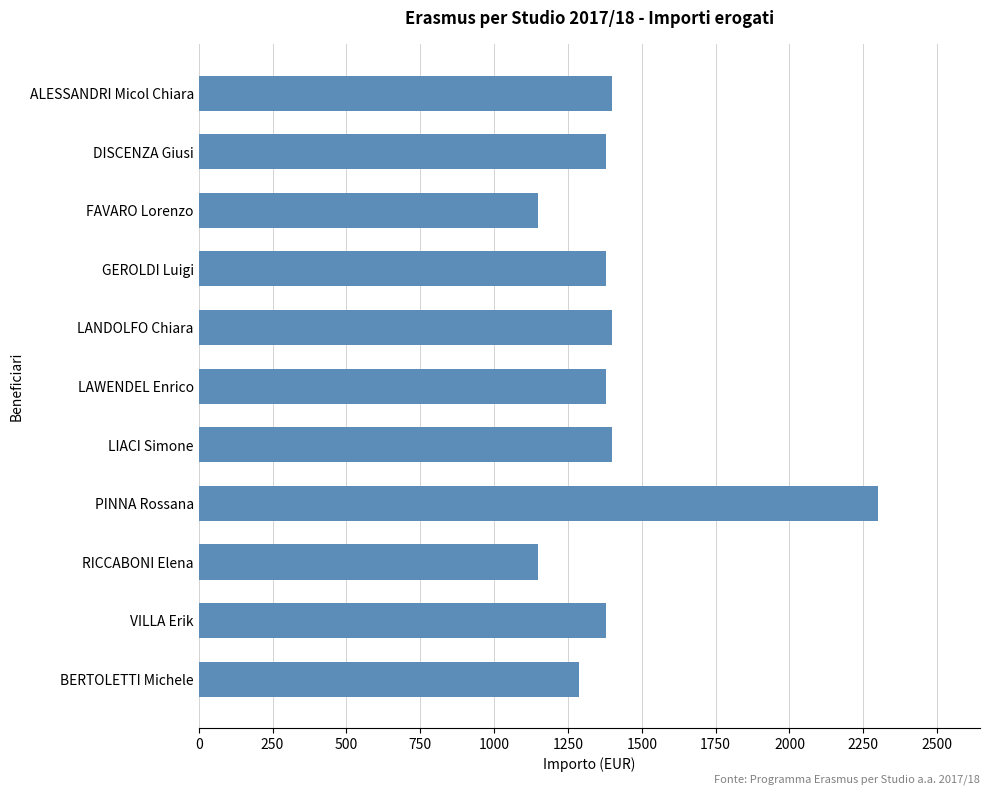

What is the smallest value displayed?

1150